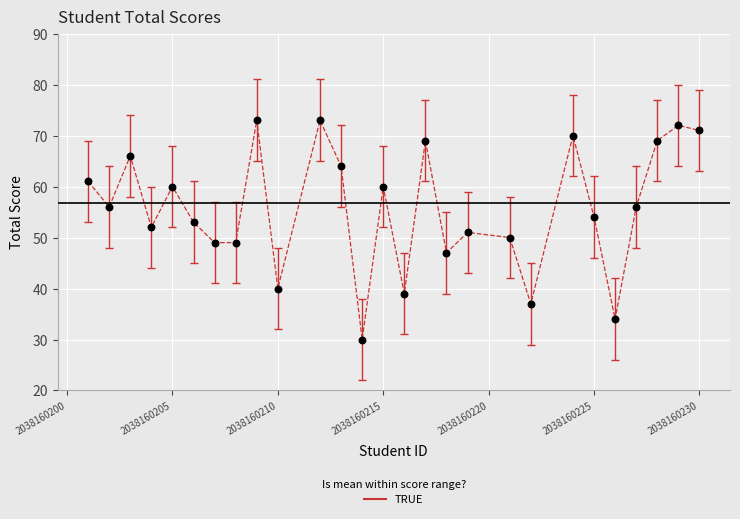

What is the range of X values (max minus min)?

29